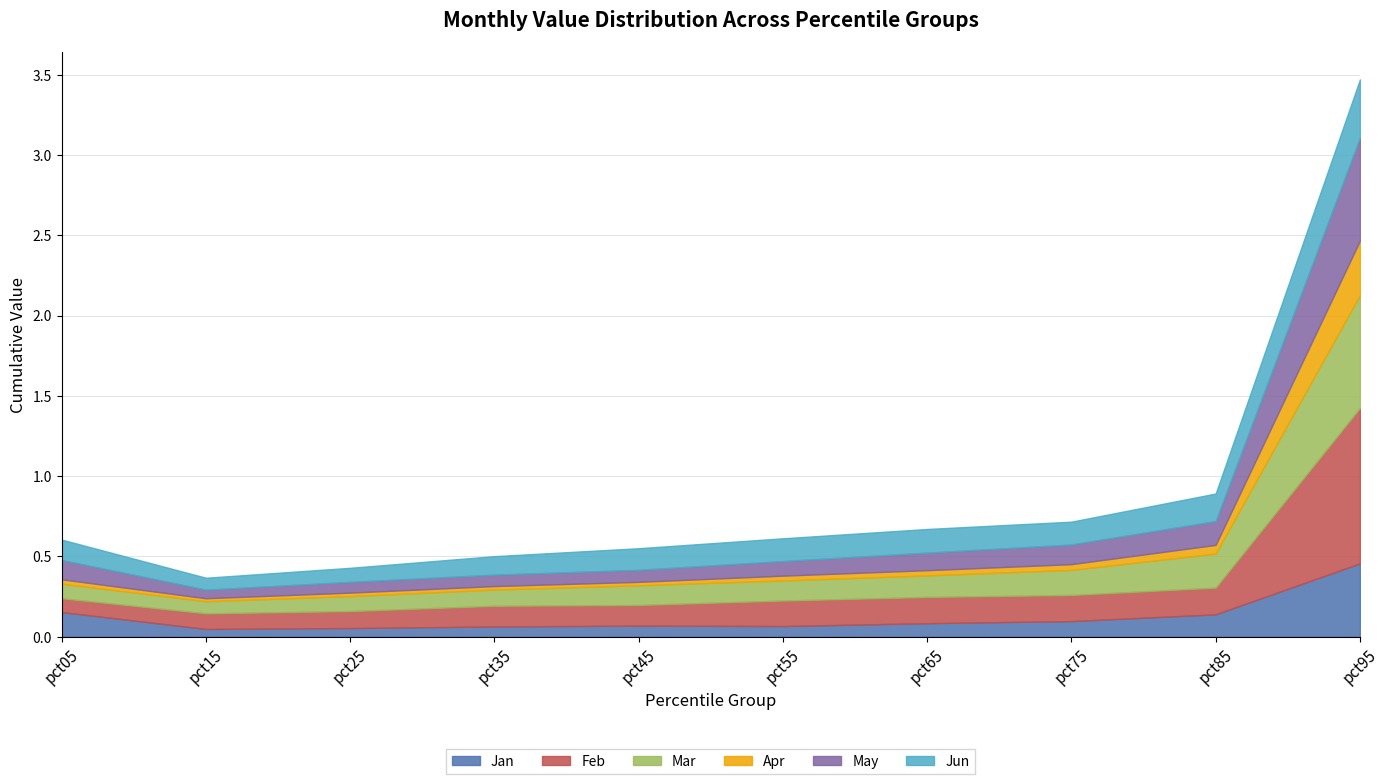

At pct65, list the series in order from largest to smallest.

Feb, Jun, Mar, May, Jan, Apr